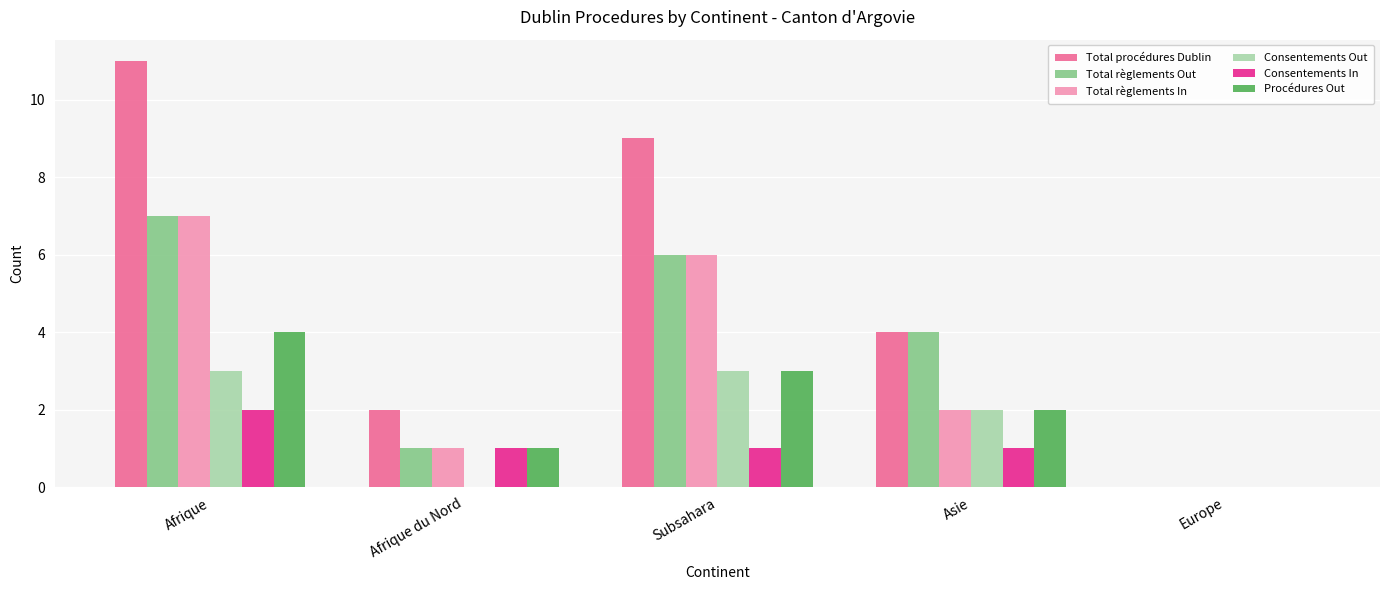

Between Subsahara and Asie, which series saw the biggest shift?

Total procédures Dublin